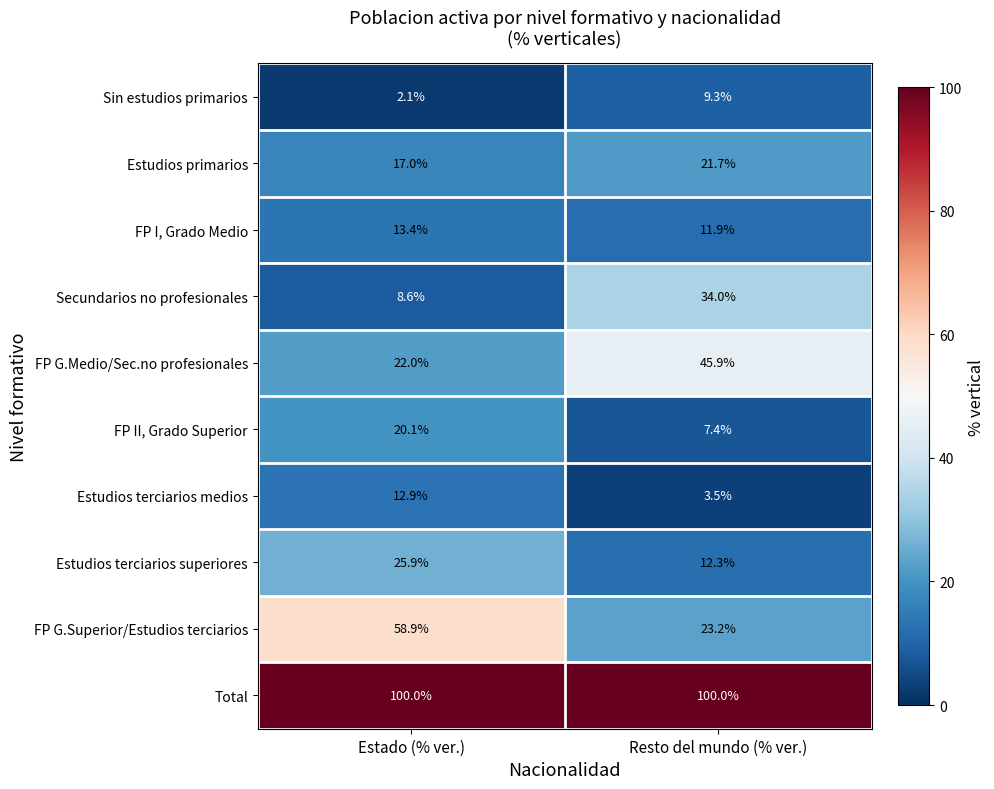

The value of FP G.Medio/Sec.no profesionales at Resto del mundo (% ver.) is 31.5. True or false?

False